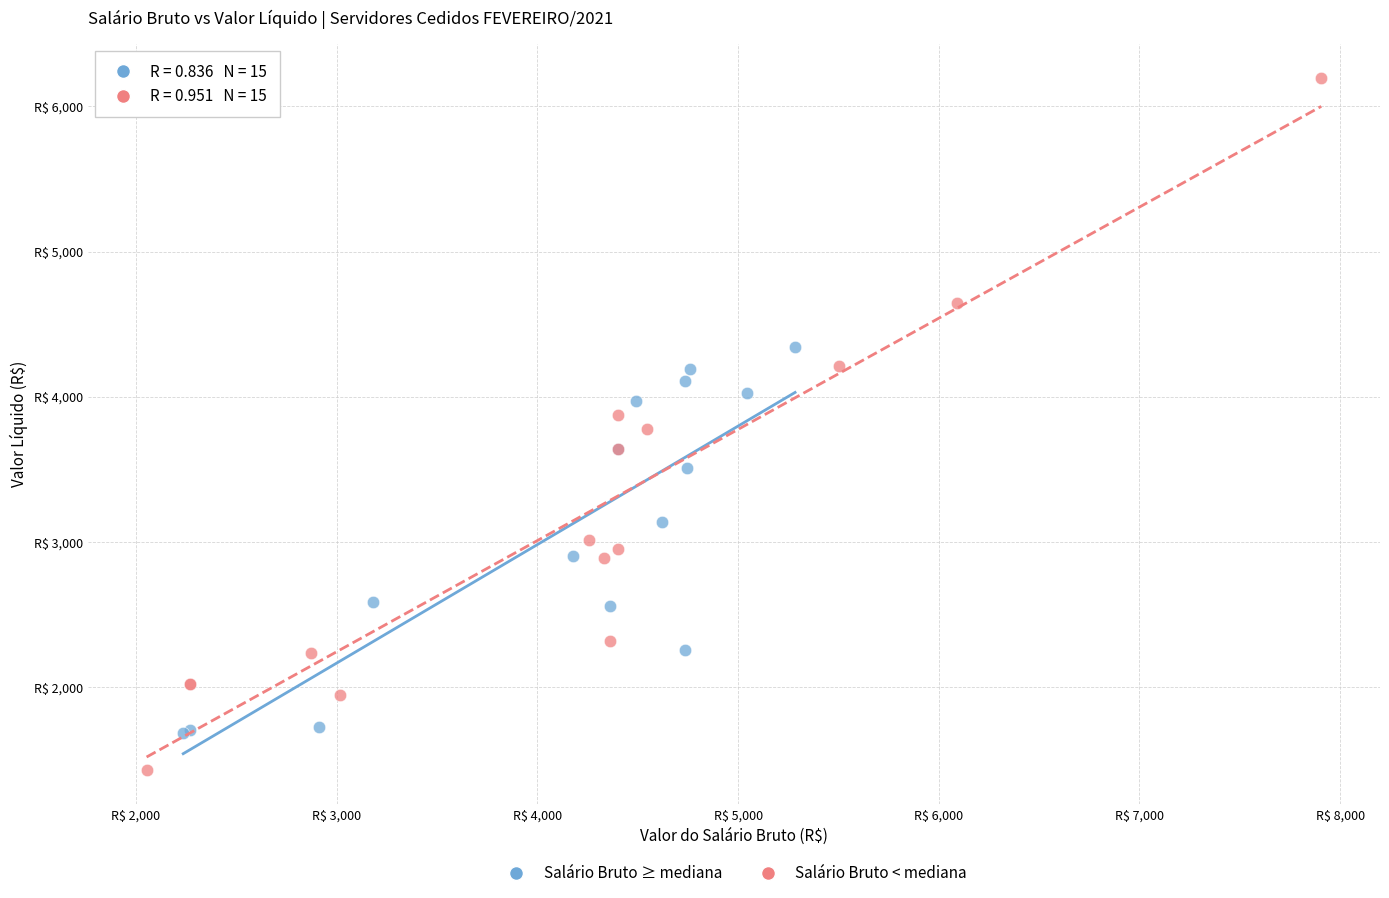

Which series reaches the minimum Y coordinate?

Salário Bruto < mediana